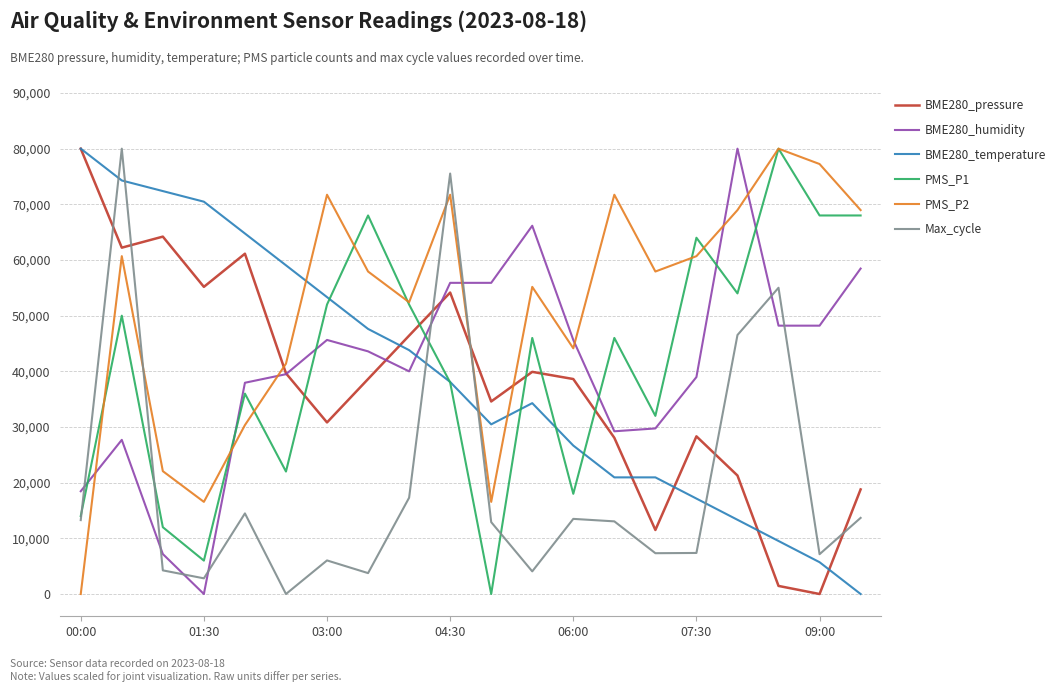

After their last crossing, which series has the higher values: PMS_P2 or BME280_temperature?

PMS_P2